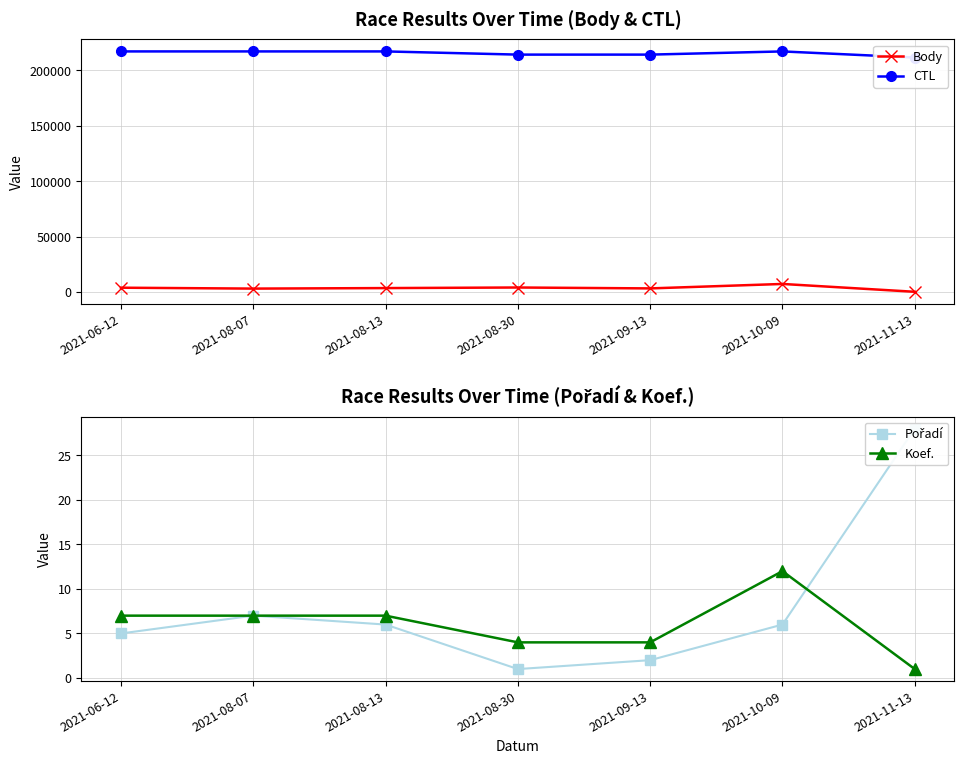

What is the difference between the Body values at 2021-10-09 and 2021-08-07?

4195